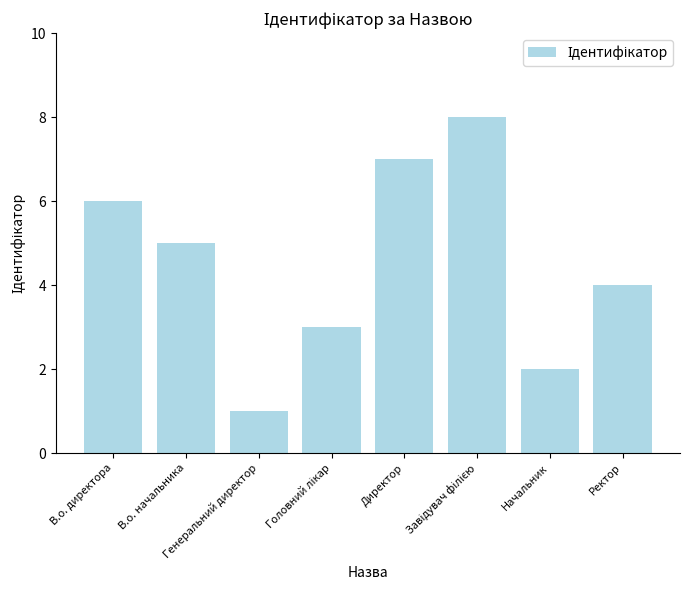

What is the difference between the maximum and minimum values?

7